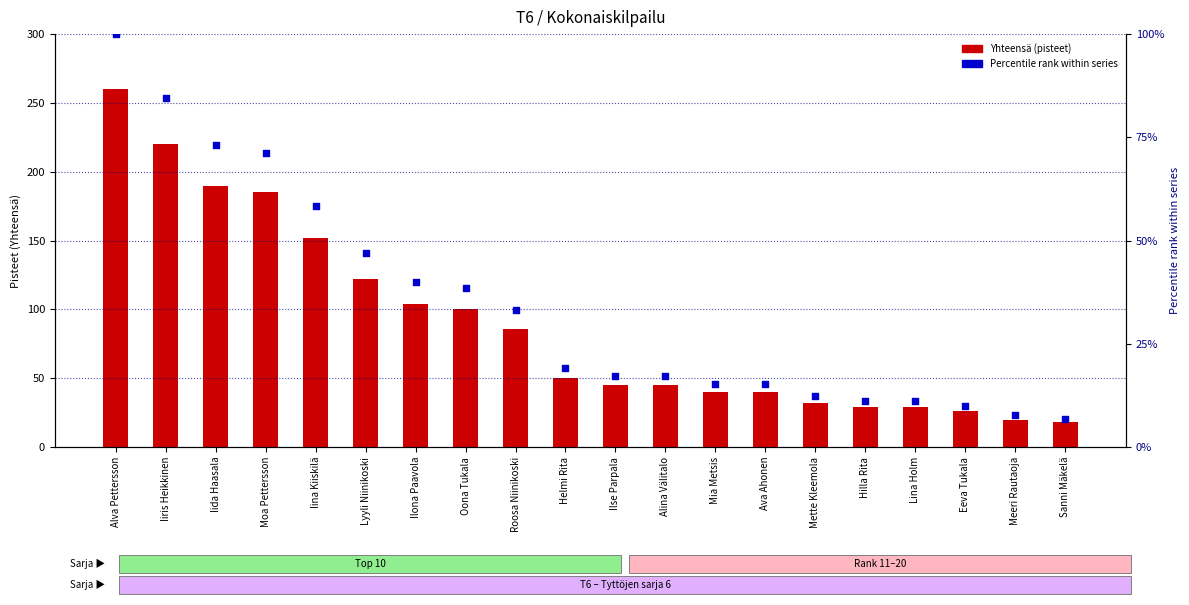

Is the value of Percentile rank within series at Lyyli Niinikoski greater than the value of Yhteensä (pisteet) at Alina Välitalo?

Yes